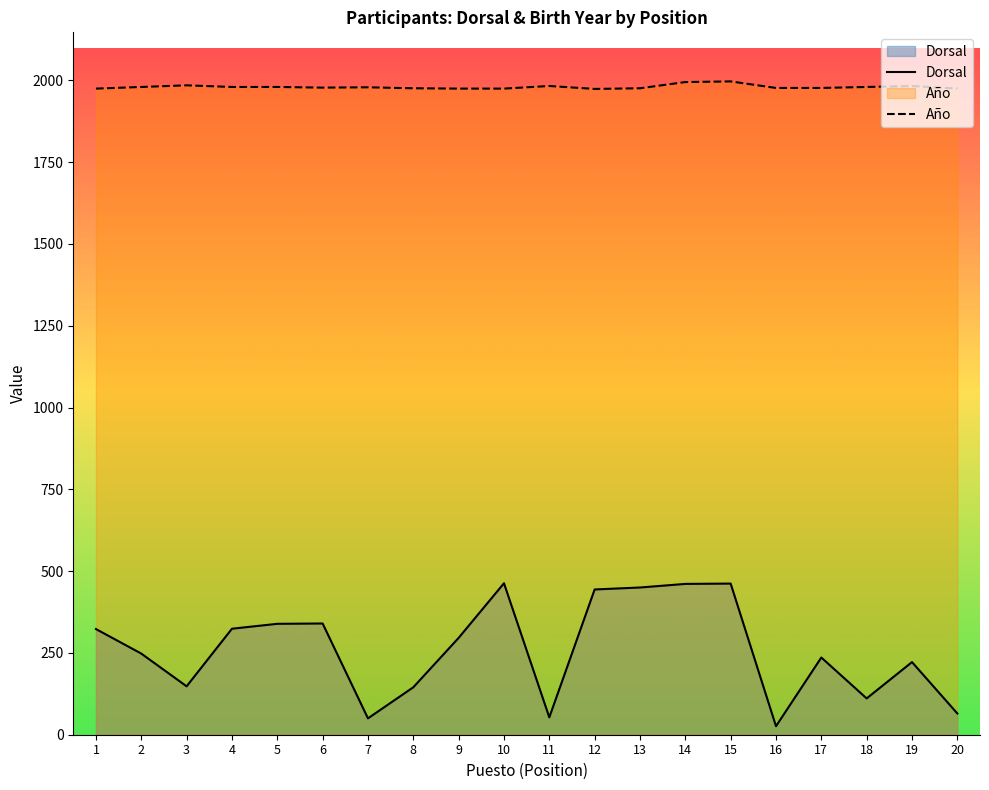

Reading right to left, what are all the values shown in this chart?

Dorsal: 20=65	19=222	18=111	17=236	16=26	15=462	14=461	13=450	12=444	11=53	10=463	9=296	8=145	7=50	6=340	5=339	4=324	3=148	2=248	1=323
Año: 20=1975	19=1983	18=1980	17=1977	16=1977	15=1997	14=1995	13=1976	12=1974	11=1983	10=1975	9=1975	8=1976	7=1979	6=1978	5=1980	4=1980	3=1985	2=1980	1=1975